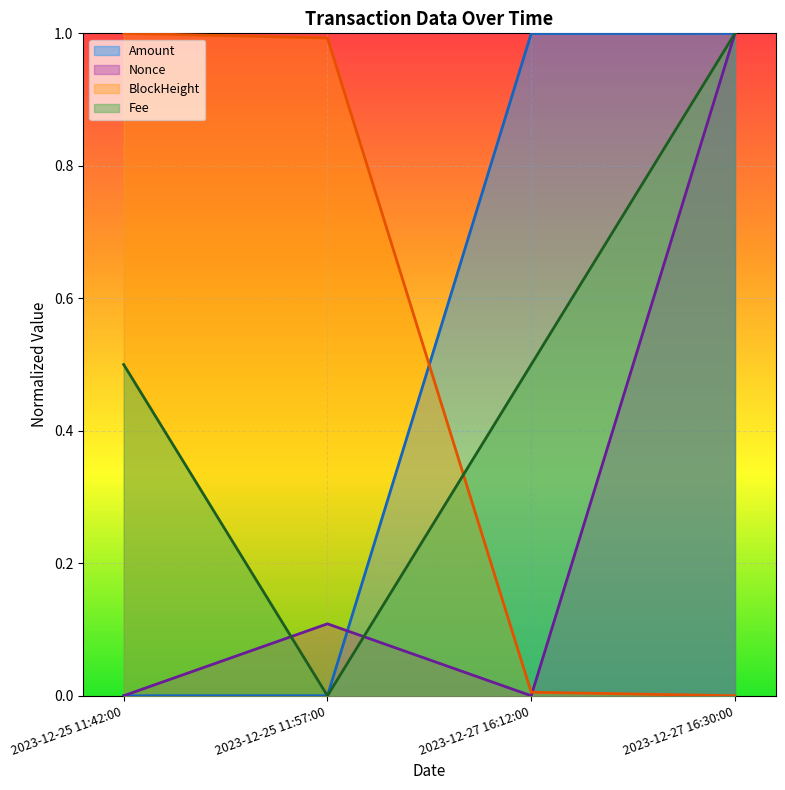

True or false: Nonce and BlockHeight cross at least once.

True